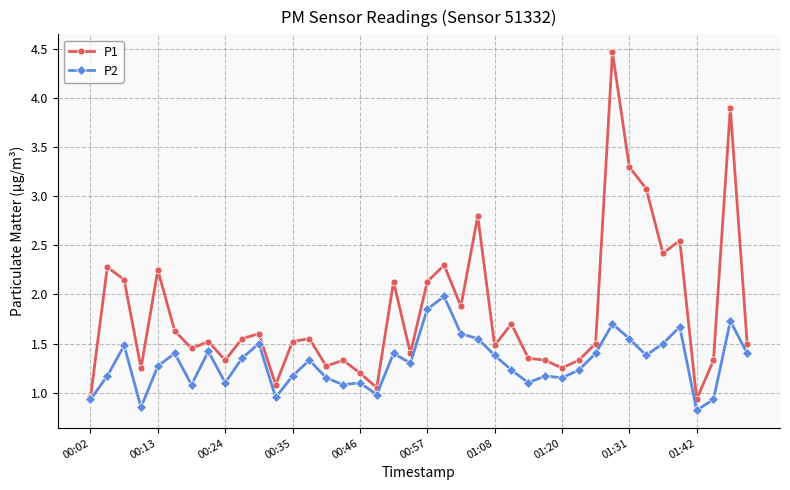

Which series has the largest total across all categories?

P1